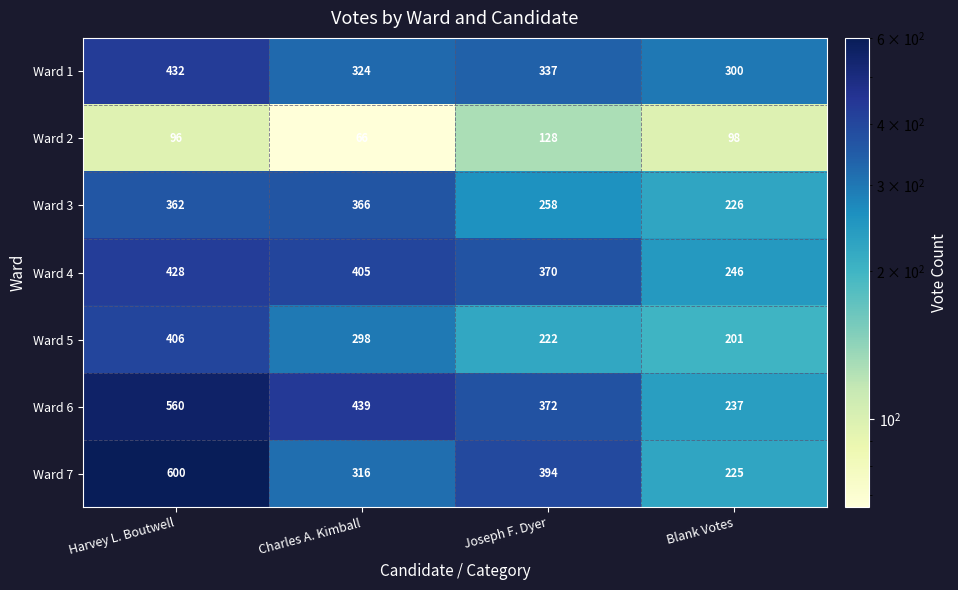

Where does the Ward 2 series first go above 98?

Joseph F. Dyer